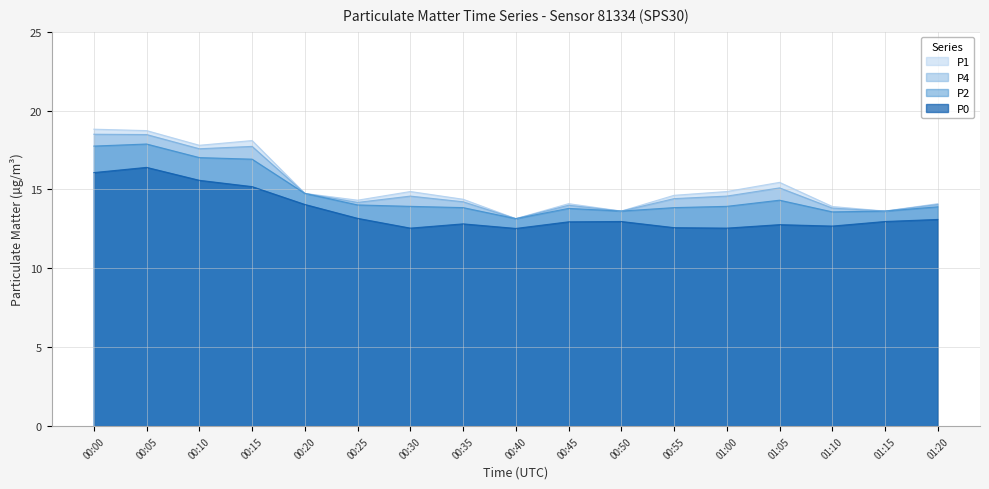

What is the maximum value for P2?

17.9